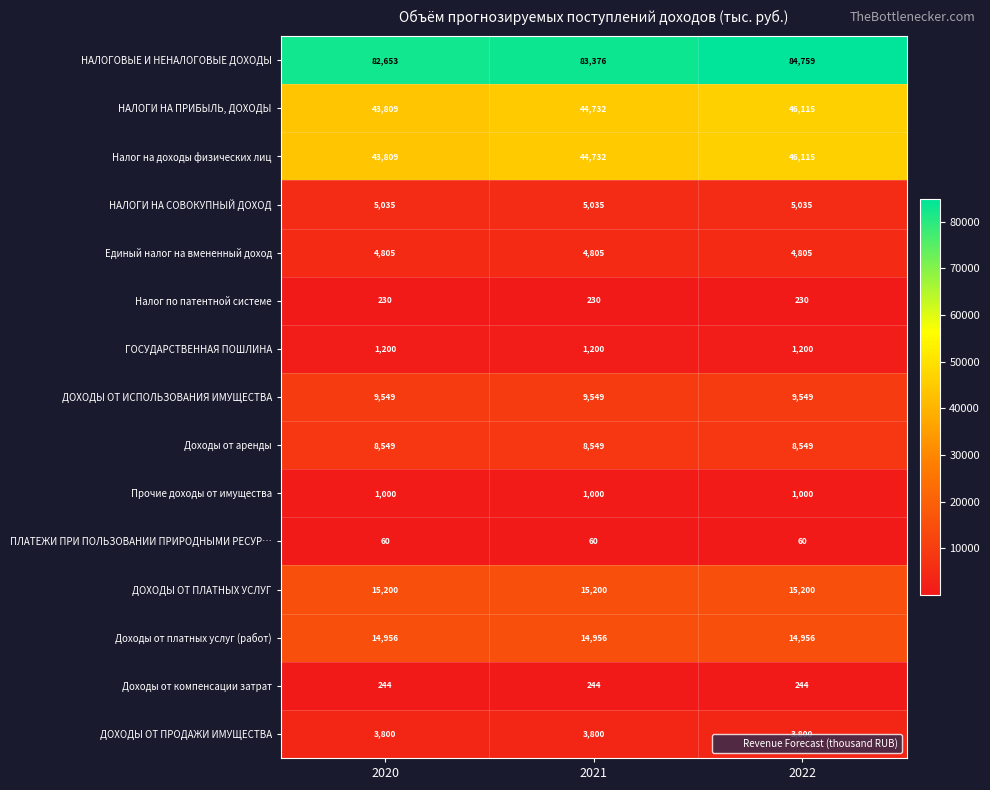

What is the spread (max minus min) of values at 2021?

83316